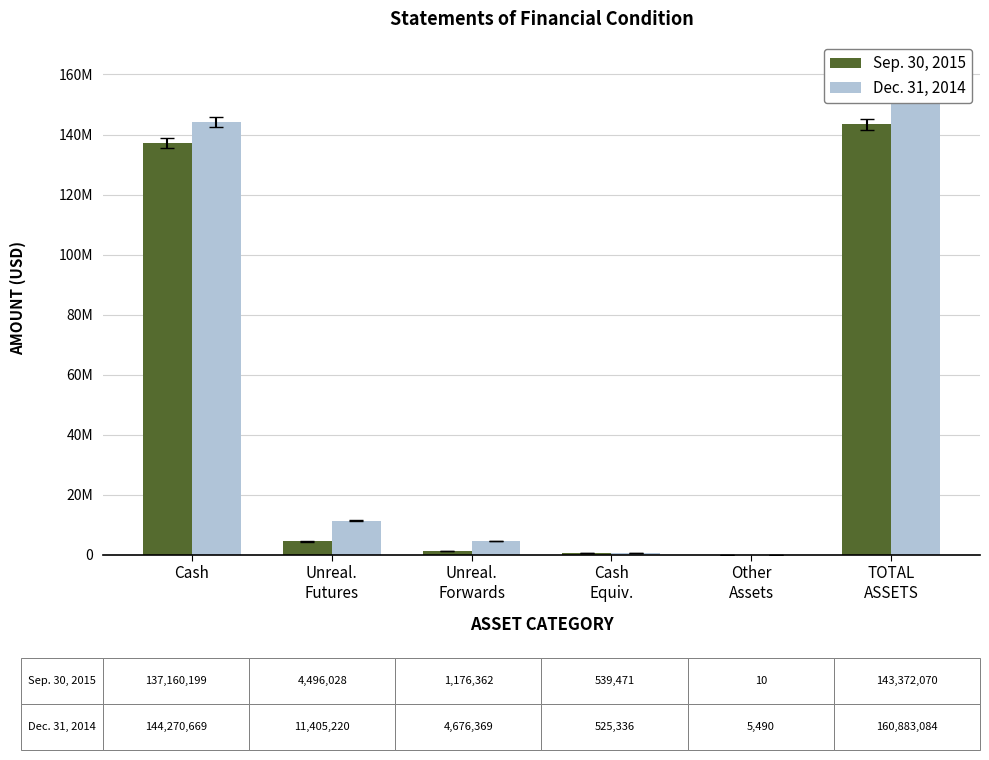

How many values in the Dec. 31, 2014 series exceed 11405220?

2